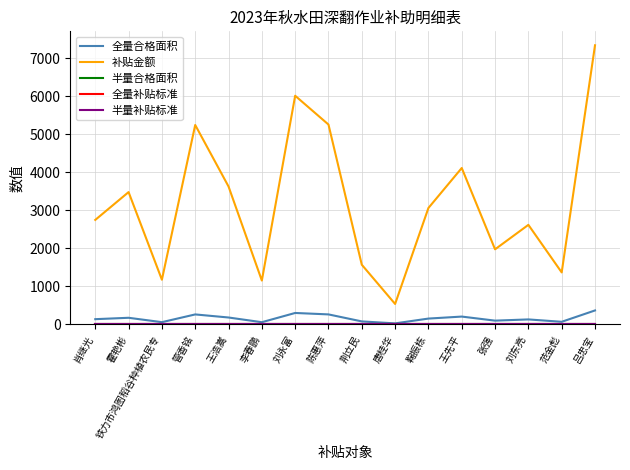

At how many categories does at least one series exceed 2111?

10